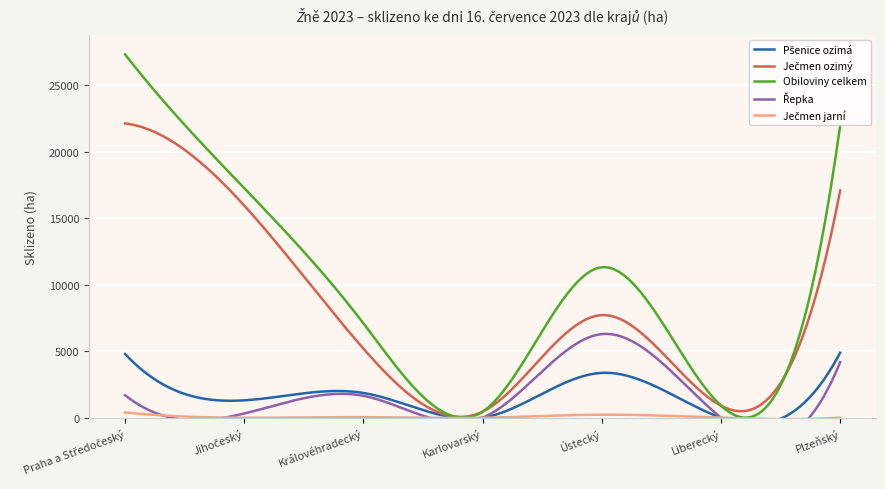

Is this an area chart (filled region under the line)?

No